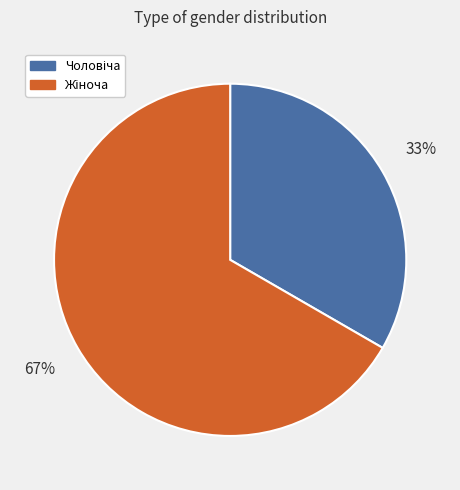

To the nearest percent, what is the average slice percentage?

50%